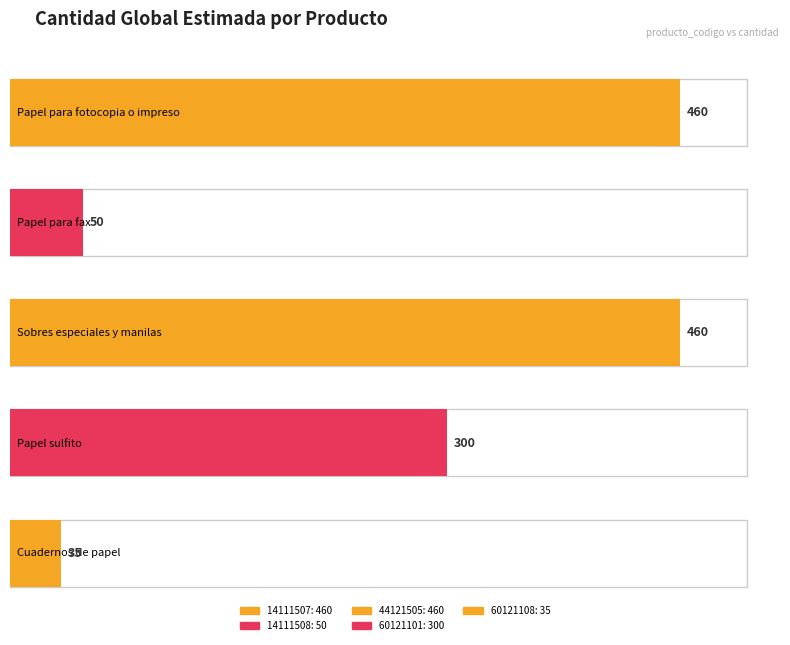

List the labels in order of value, largest first.

14111507, 44121505, 60121101, 14111508, 60121108